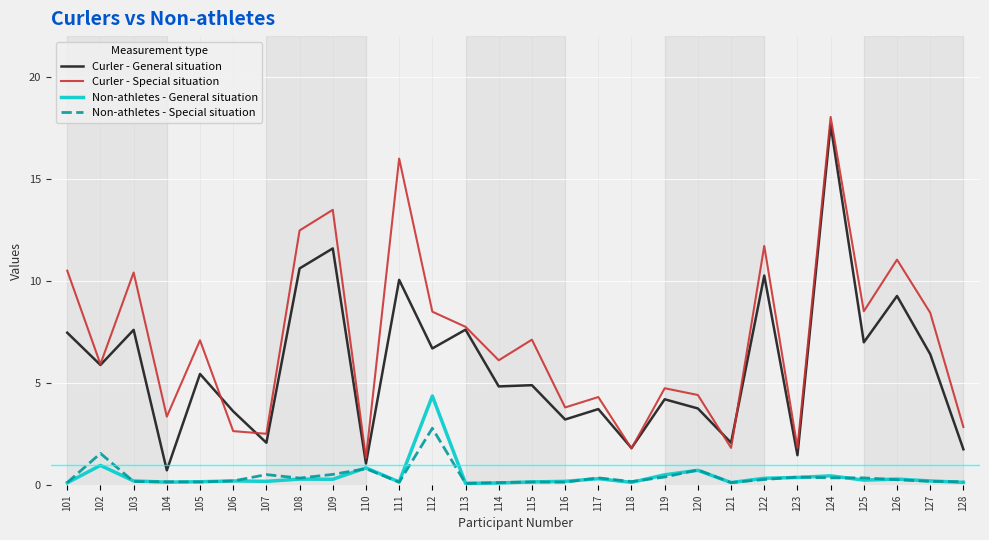

What is the sum of all Curler - Special situation values?

198.7